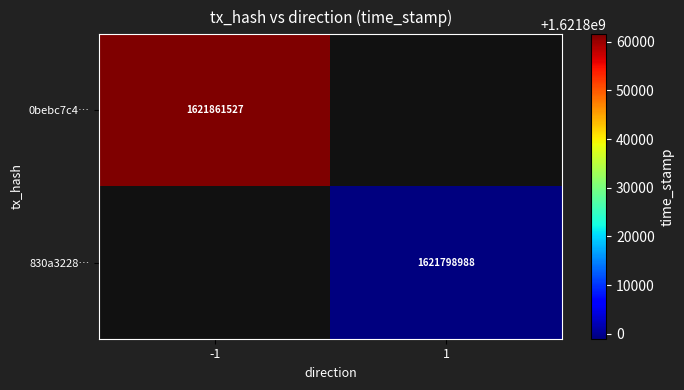

Is it true that 0bebc7c4… equals 1621861527 at -1?

True